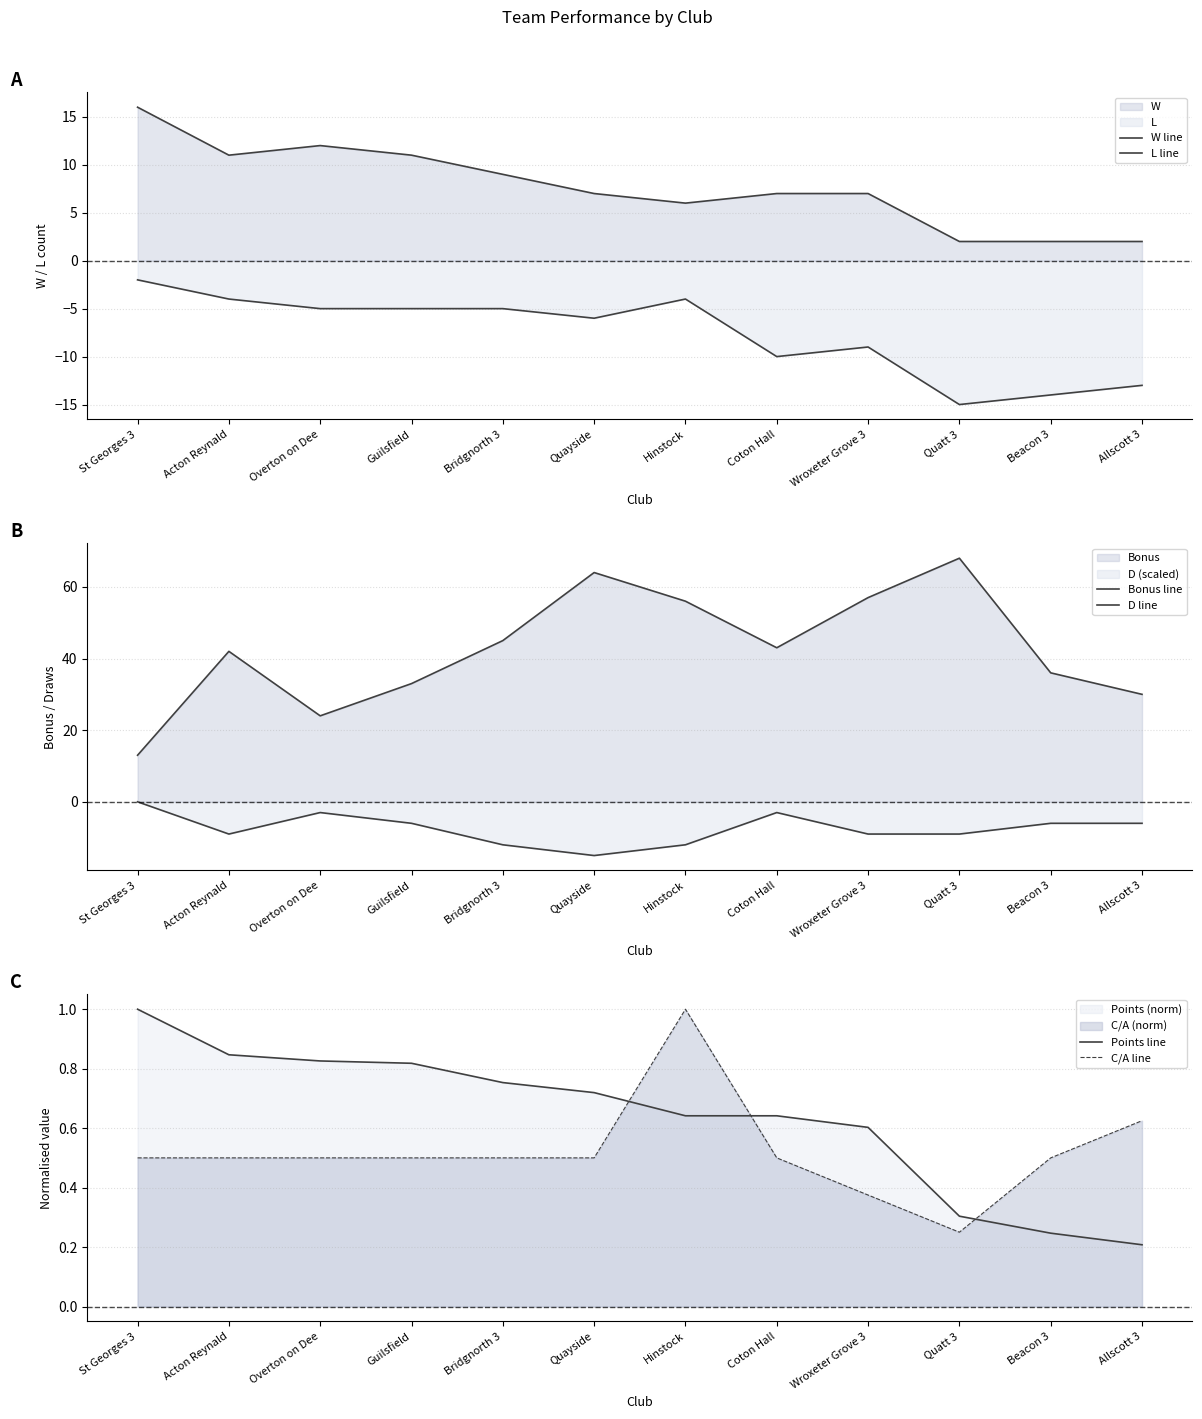

What is the minimum value for Points line?

0.2